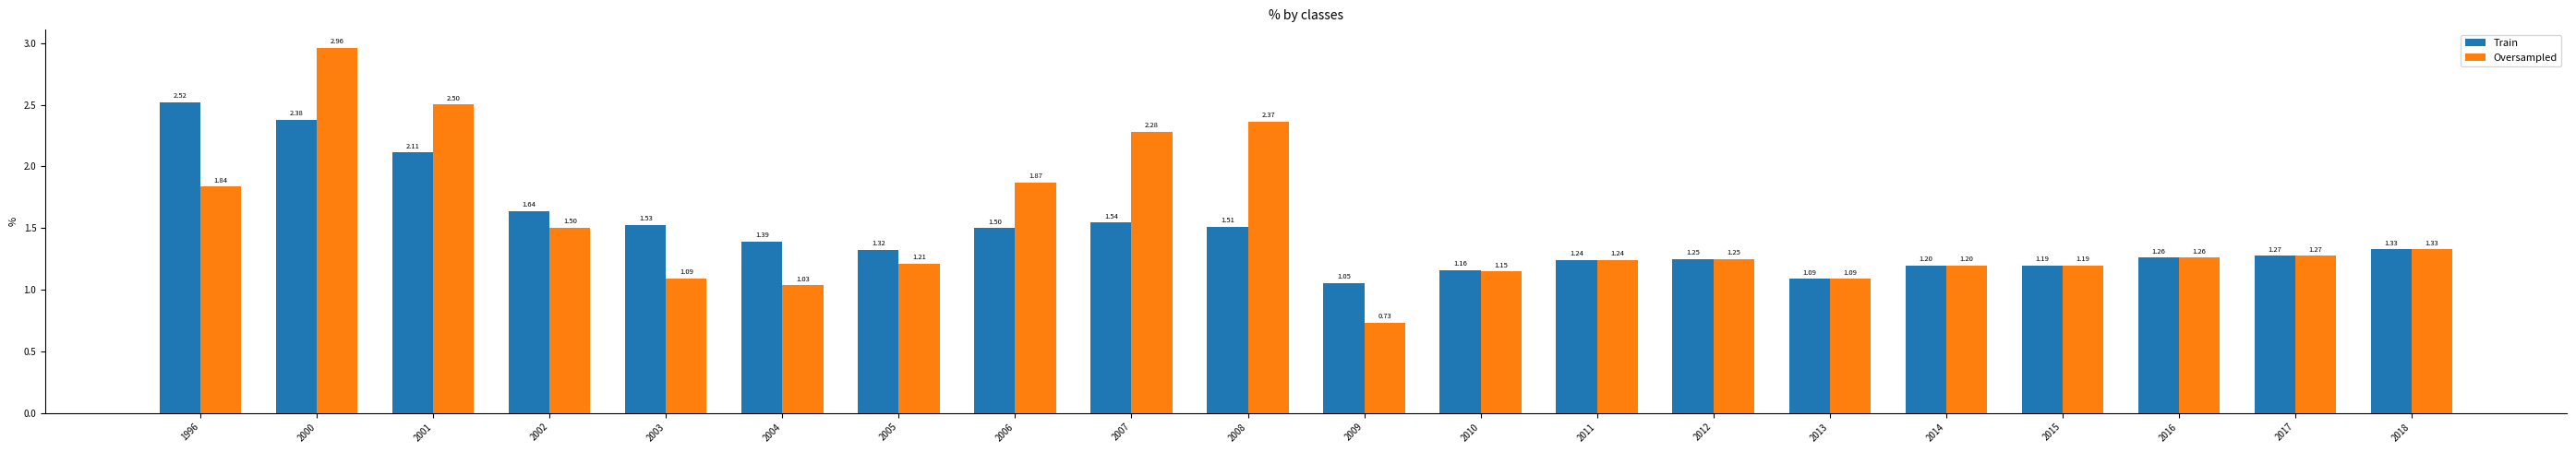

What are all the series names shown in the legend?

Train, Oversampled